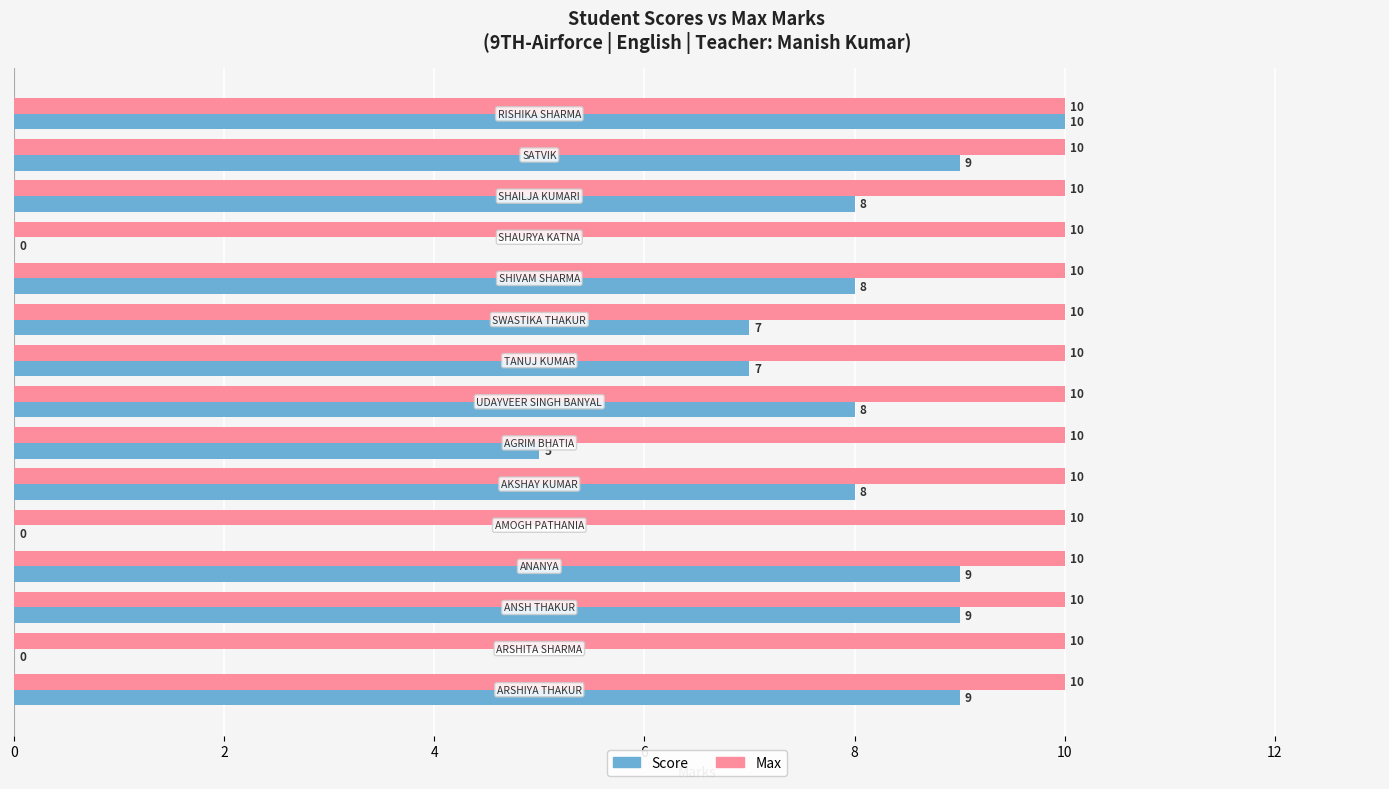

How many values in Score are above zero?

12